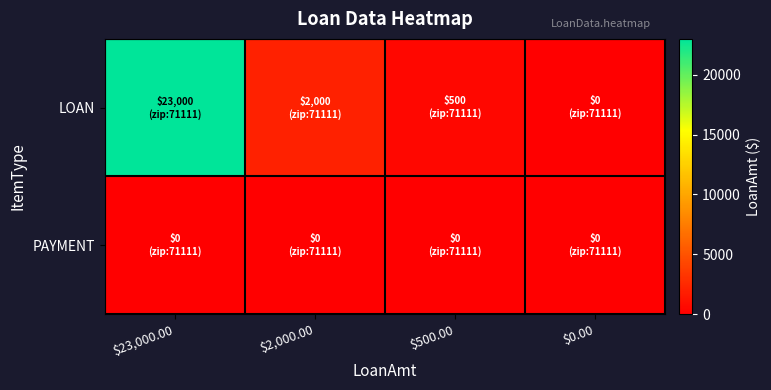

Which series has the largest range (max minus min)?

LOAN